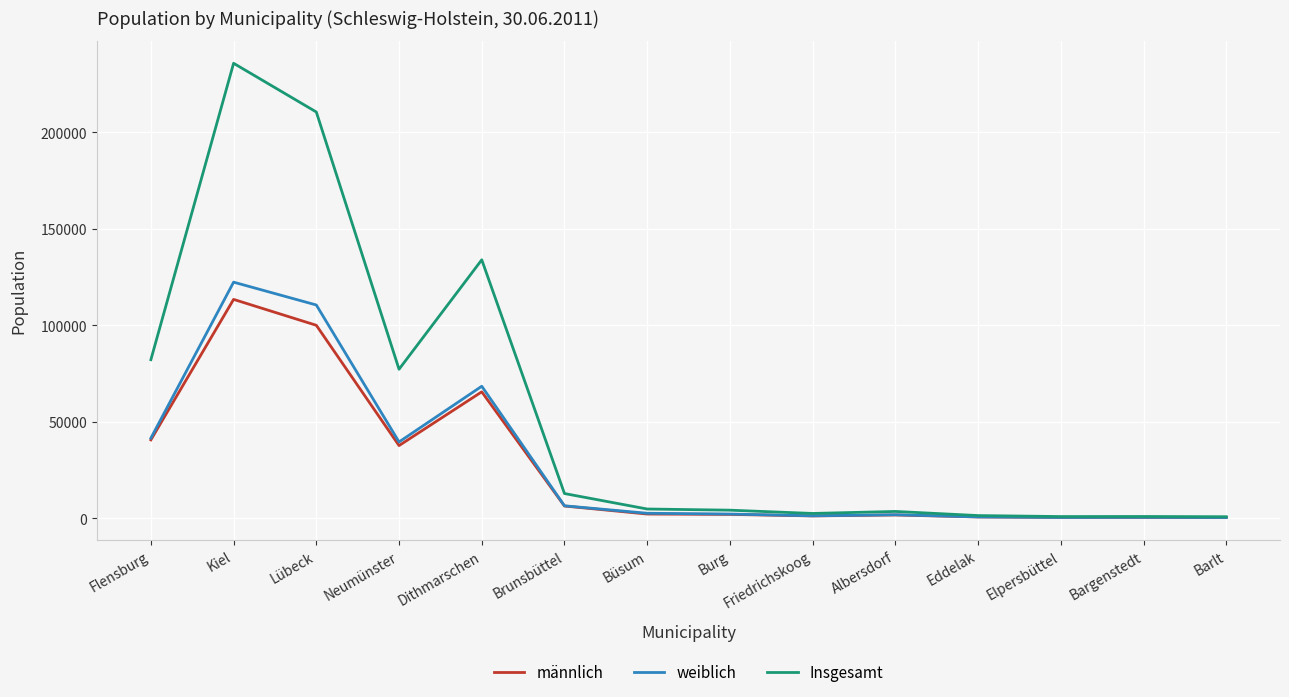

What position from the left is Bargenstedt?

13